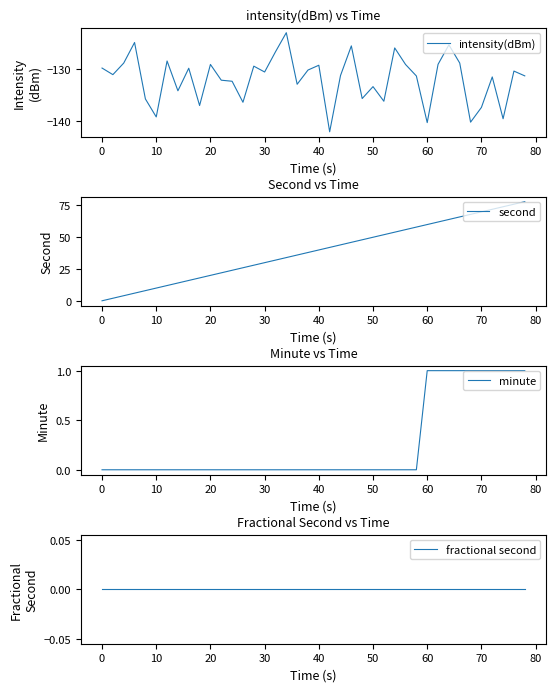

Which series has the widest spread of values?

second